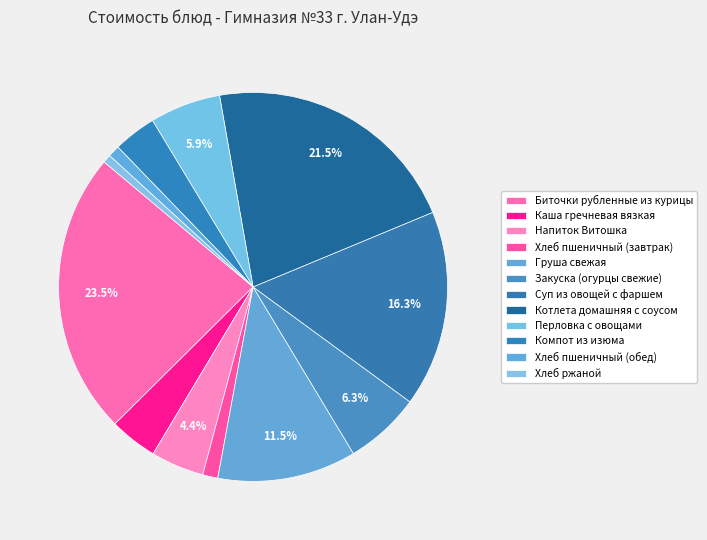

Count the number of slices in the pie.

12